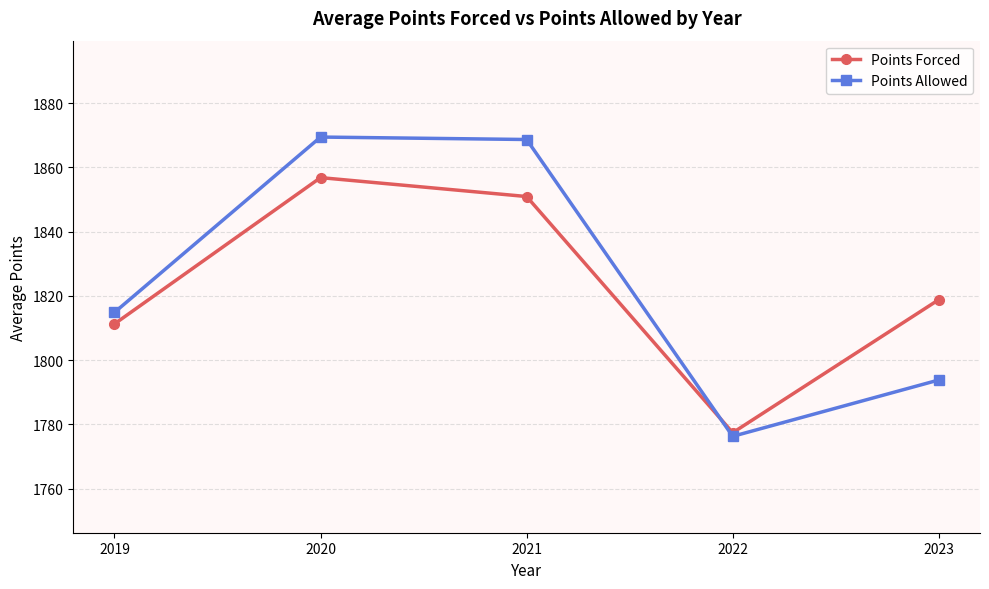

True or false: Points Allowed has a value of 1869.5 at 2020.

True